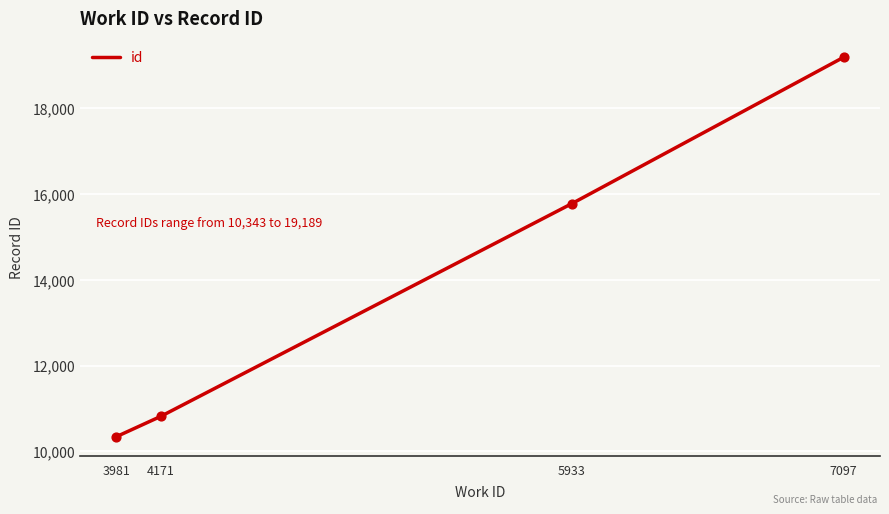

What is the ratio of the value at 3981 to the value at 7097?

0.5